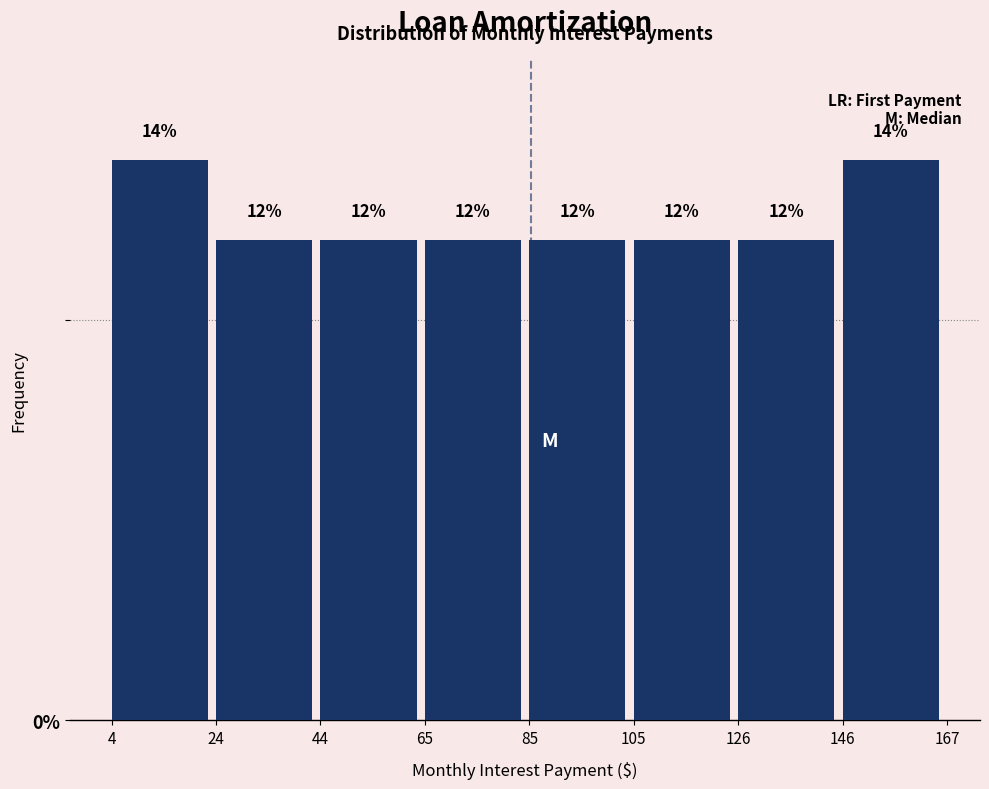

What is the height of the bar covering 44 to 65 on the x-axis?

12